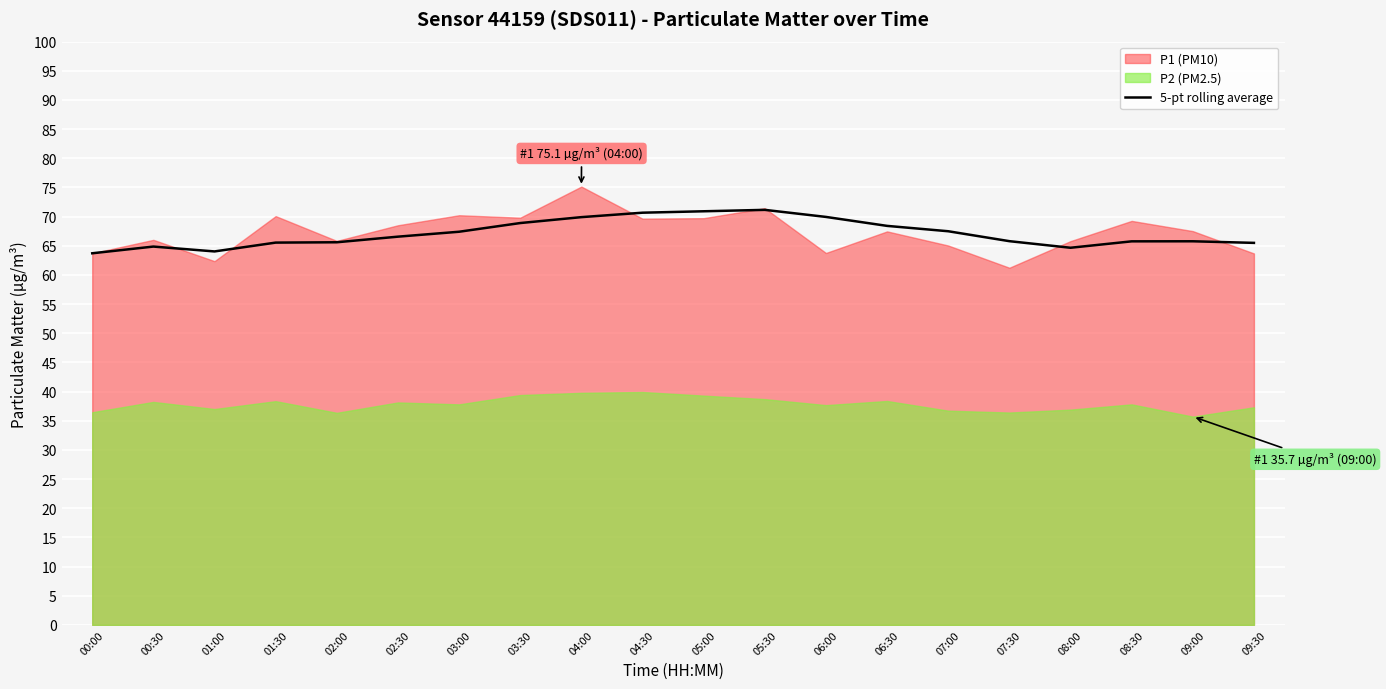

What is the minimum value for 5-pt rolling average?

63.7